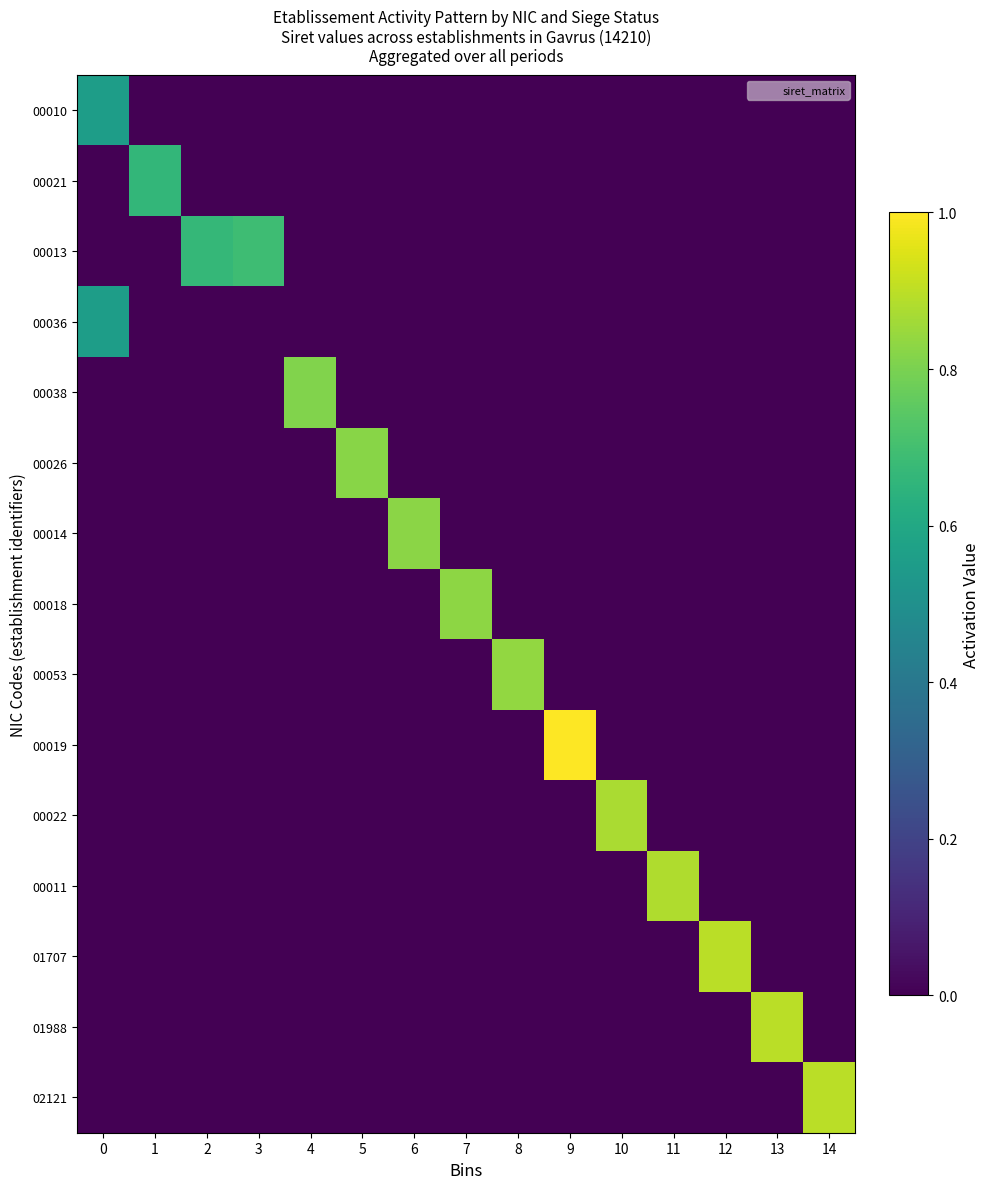

Which label corresponds to the largest value in the chart?

9